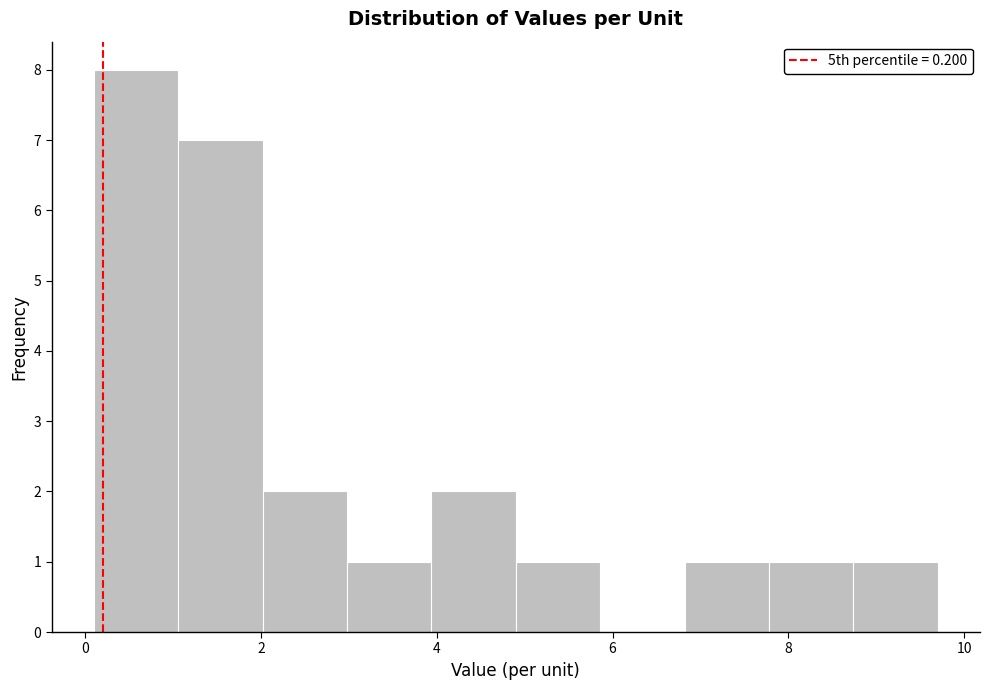

Reading left to right, list every bar in this chart as the range it spans on the x-axis followed by its height. Neither the bar edges nor the heights are printed on the chart, so give them approximately, as read against the axes.

0.10 to 1.06: 8
1.06 to 2.02: 7
2.02 to 2.98: 2
2.98 to 3.94: 1
3.94 to 4.90: 2
4.90 to 5.86: 1
5.86 to 6.82: 0
6.82 to 7.78: 1
7.78 to 8.74: 1
8.74 to 9.70: 1